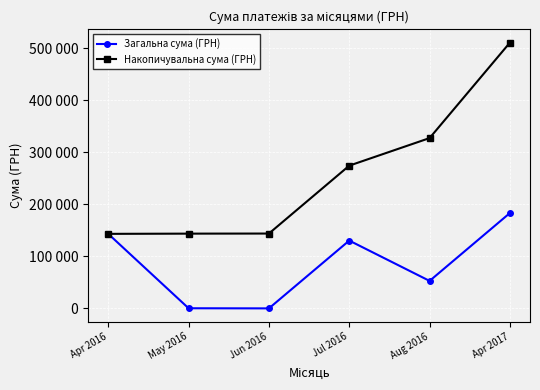

Rank the categories by Загальна сума (ГРН) value from lowest to highest.

Jun 2016, May 2016, Aug 2016, Jul 2016, Apr 2016, Apr 2017